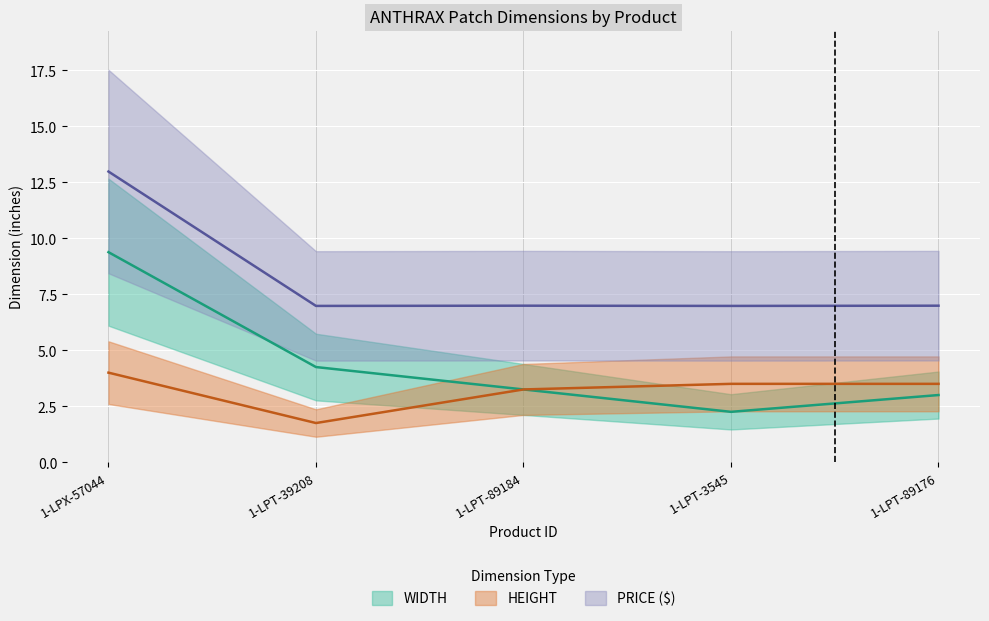

What is the label of the 3rd point from the right?

1-LPT-89184